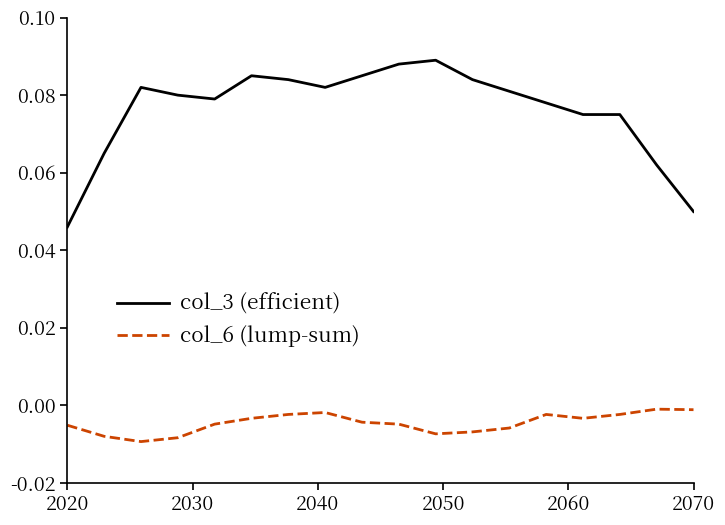

Does the chart have visible grid lines?

No